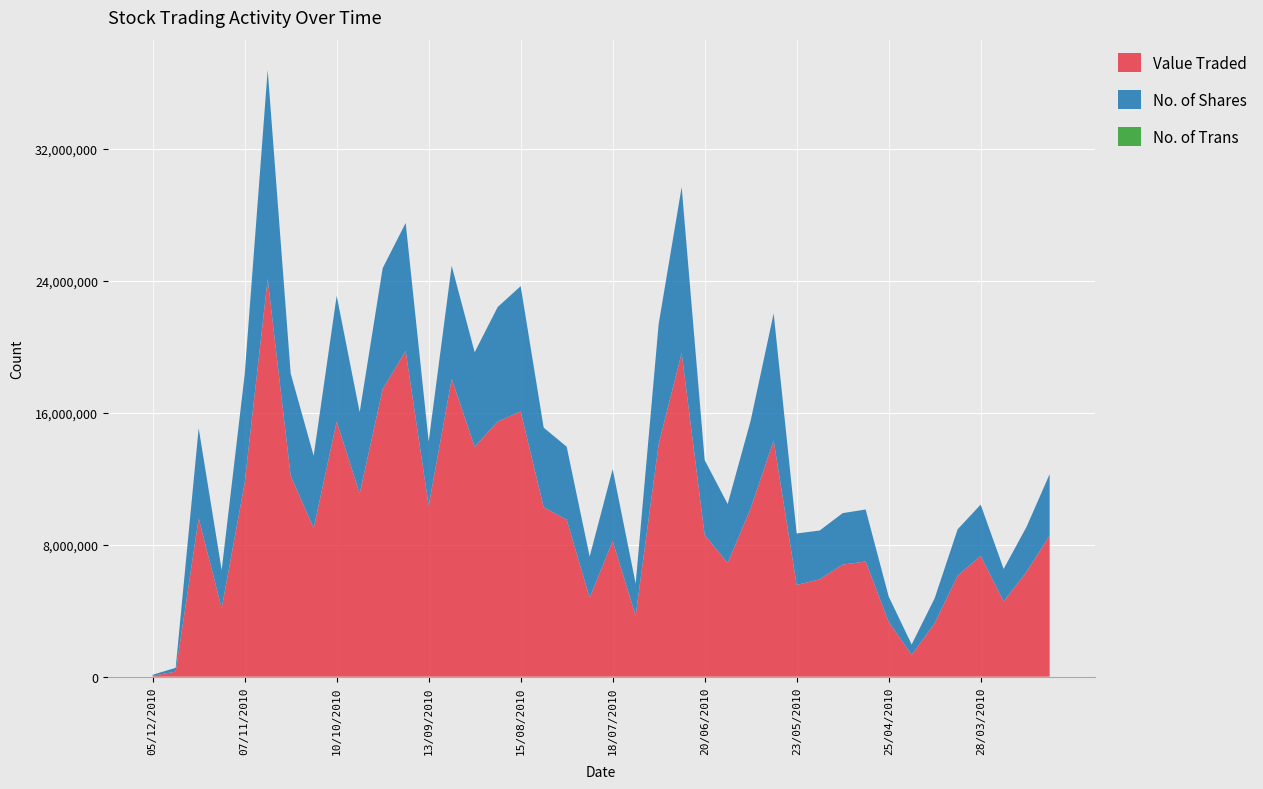

Reading right to left, what are all the values shown in this chart?

Value Traded: 8560071	6371143	4556262	7323502	6123821	3235108	1321418	3323789	6984922	6795368	5904227	5561004	14319830	10201955	6893735	8591346	19635511	14109614	3697117	8223463	4786736	9517594	10272685	16080602	15471998	13940379	18057127	10370084	19752768	17437611	11099478	15466230	9003387	12182661	24124773	11744082	4148039	9599136	303876	59548
No. of Shares: 3724237	2728842	1976990	3110070	2813644	1519336	631070	1540890	3153515	3121753	2957792	3122829	7707772	5324516	3575793	4543976	10056381	7277089	1944377	4364022	2496276	4429031	4830243	7603875	6943093	5734808	6860552	3888777	7762569	7335656	4939862	7633122	4390606	6206313	12665685	6578072	2315250	5468097	235084	55650
No. of Trans: 422	587	228	846	427	306	235	327	451	316	475	479	444	490	299	462	511	338	151	244	298	367	300	215	576	296	184	187	215	246	228	1061	476	381	459	386	244	408	13	36